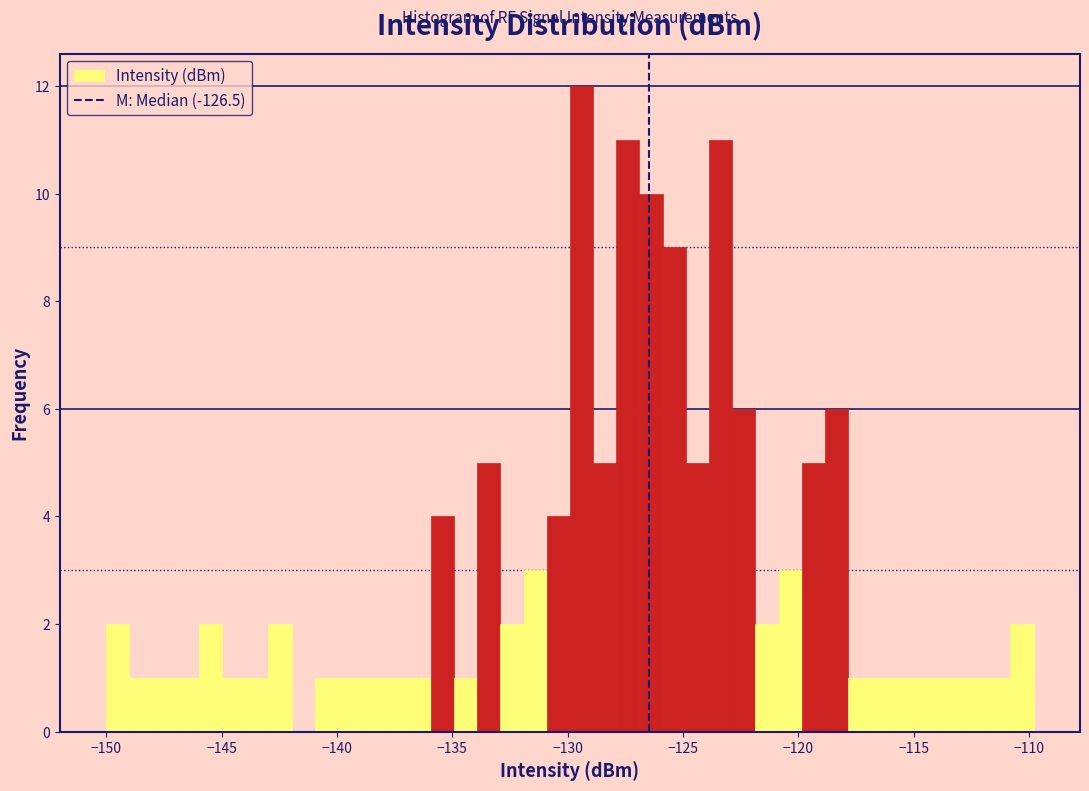

Around what value on the x-axis is the tallest bar? Give the approximate position of its centre, as read against the axis.

-129.5